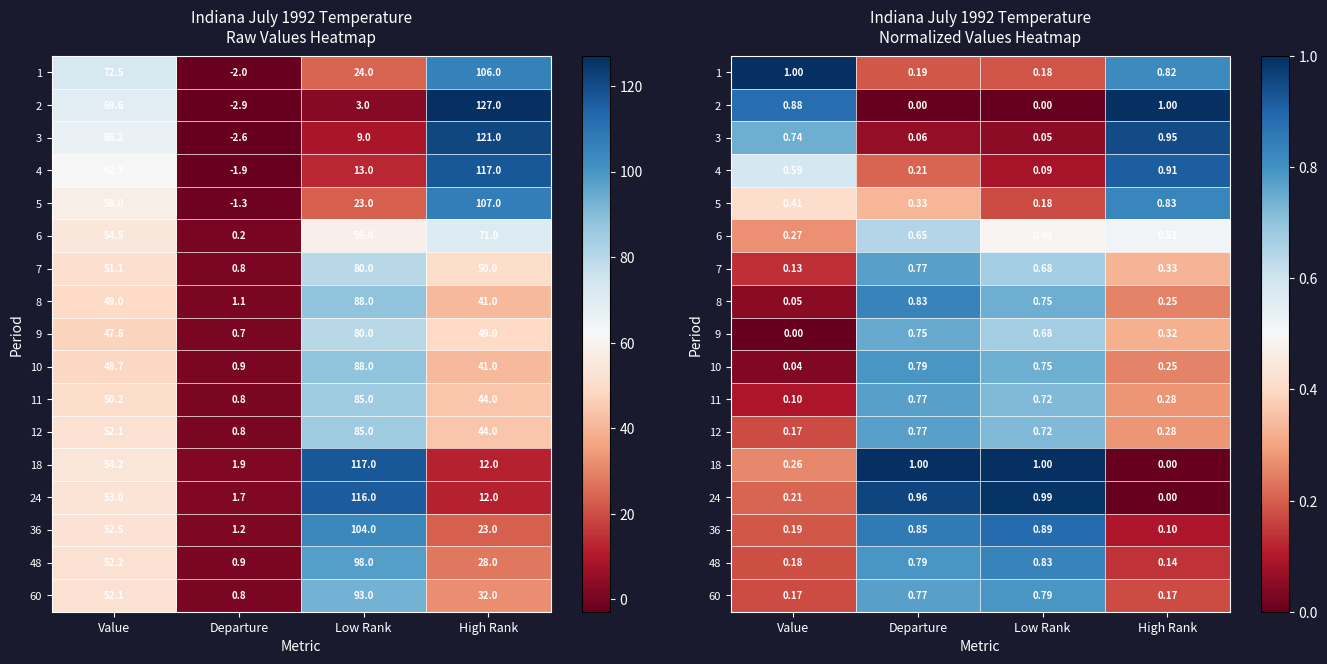

Count the number of categories in the chart.

4